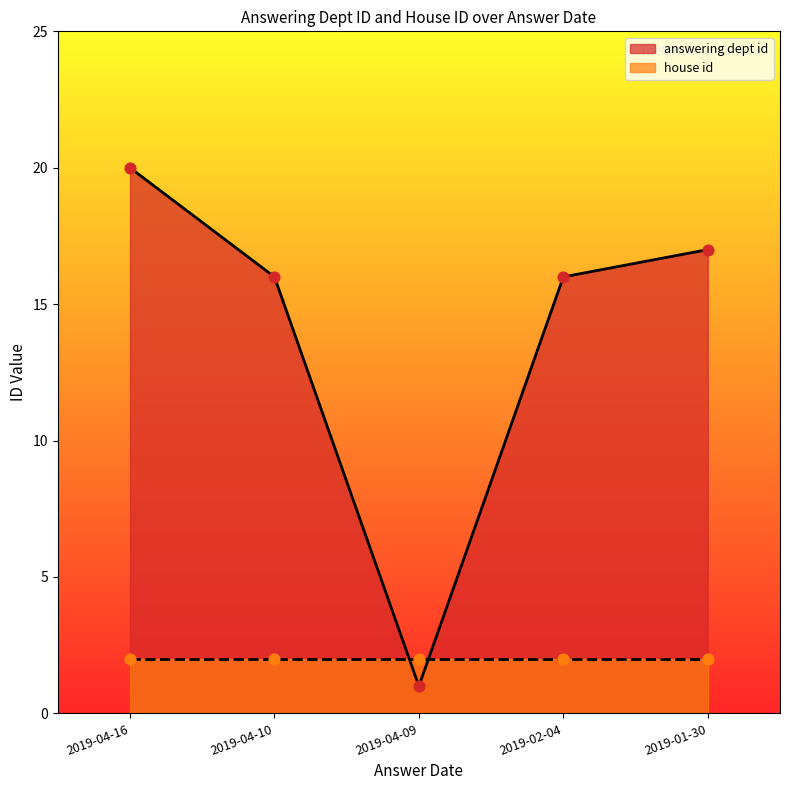

What is the ratio of the value at 2019-04-09 to the value at 2019-04-16?

0.1